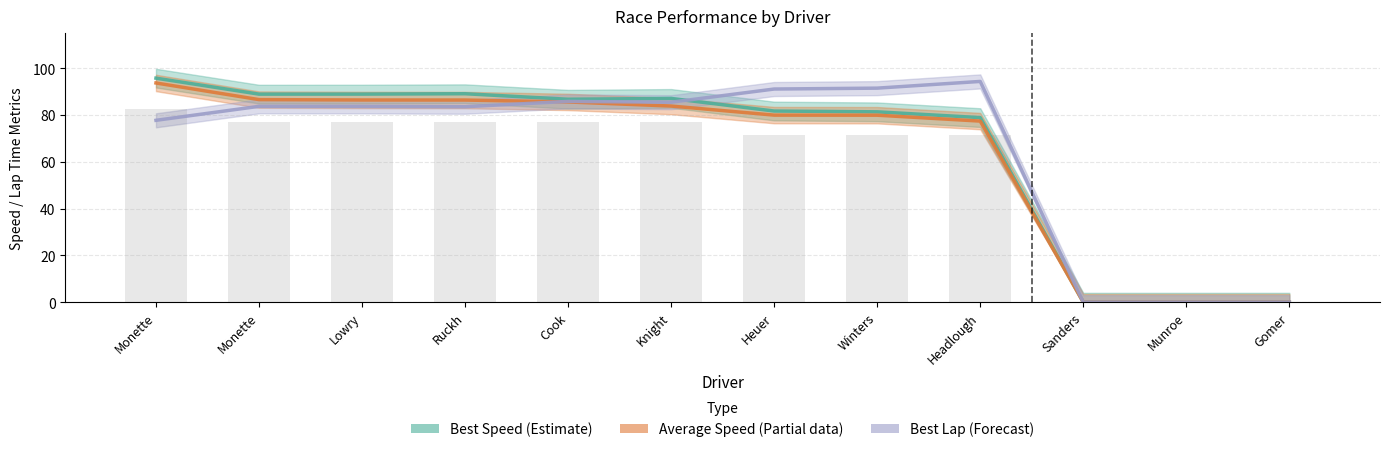

Does the chart contain stacked bars?

No